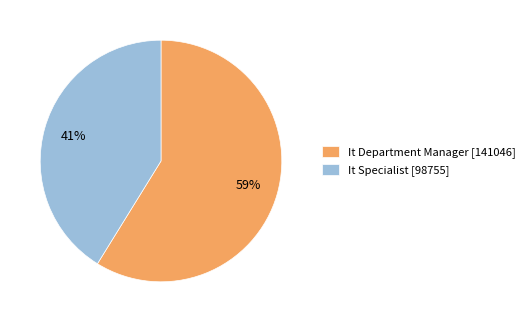

Which slice is the smallest?

It Specialist